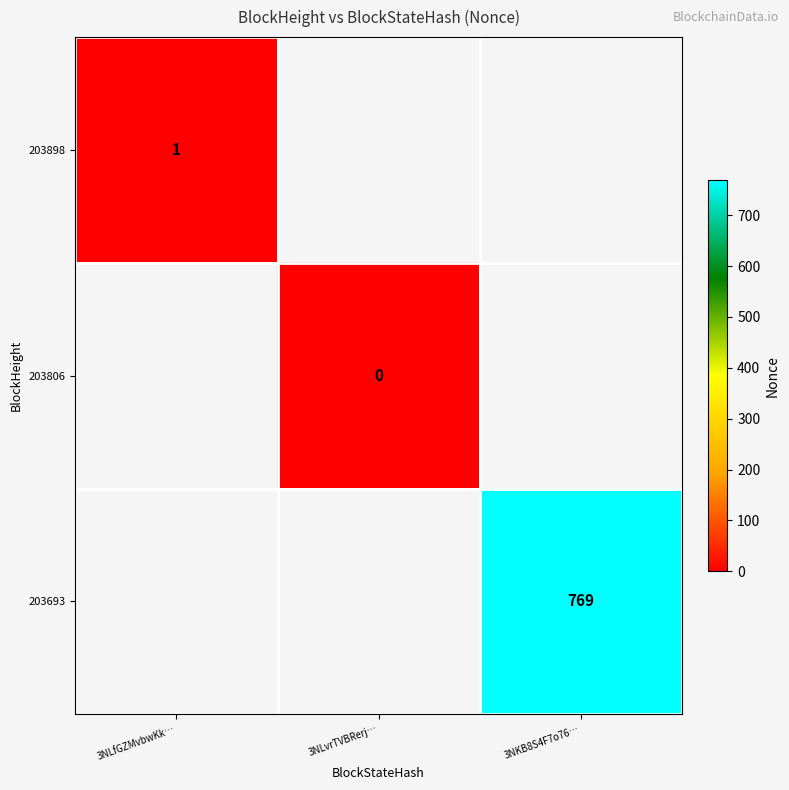

The 203898 series shows 0 at 3NLfGZMvbwKk…. True or false?

False